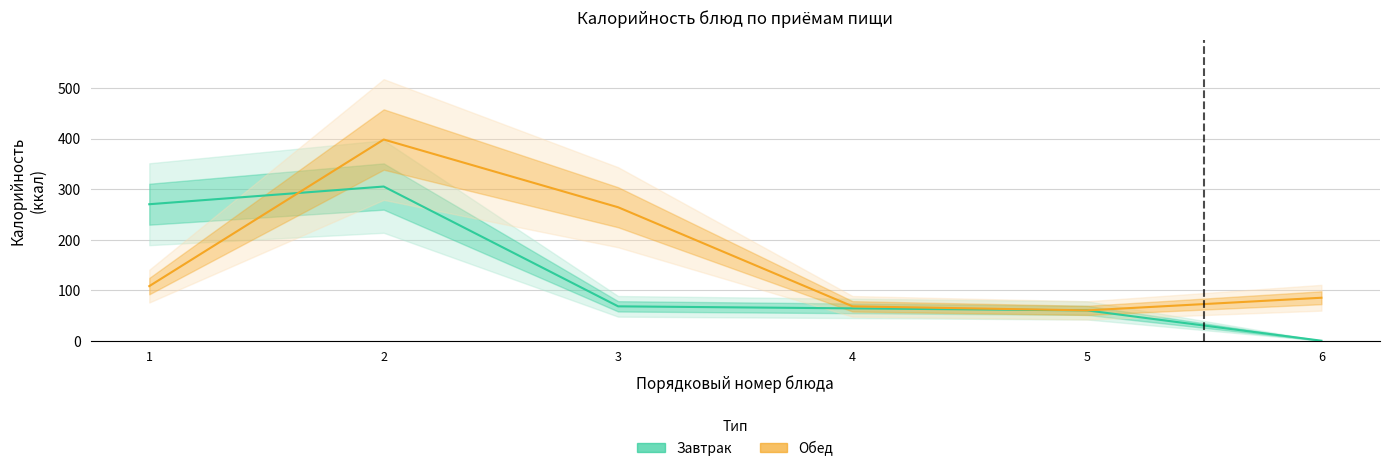

Which category has the lowest value in the Обед series?

5